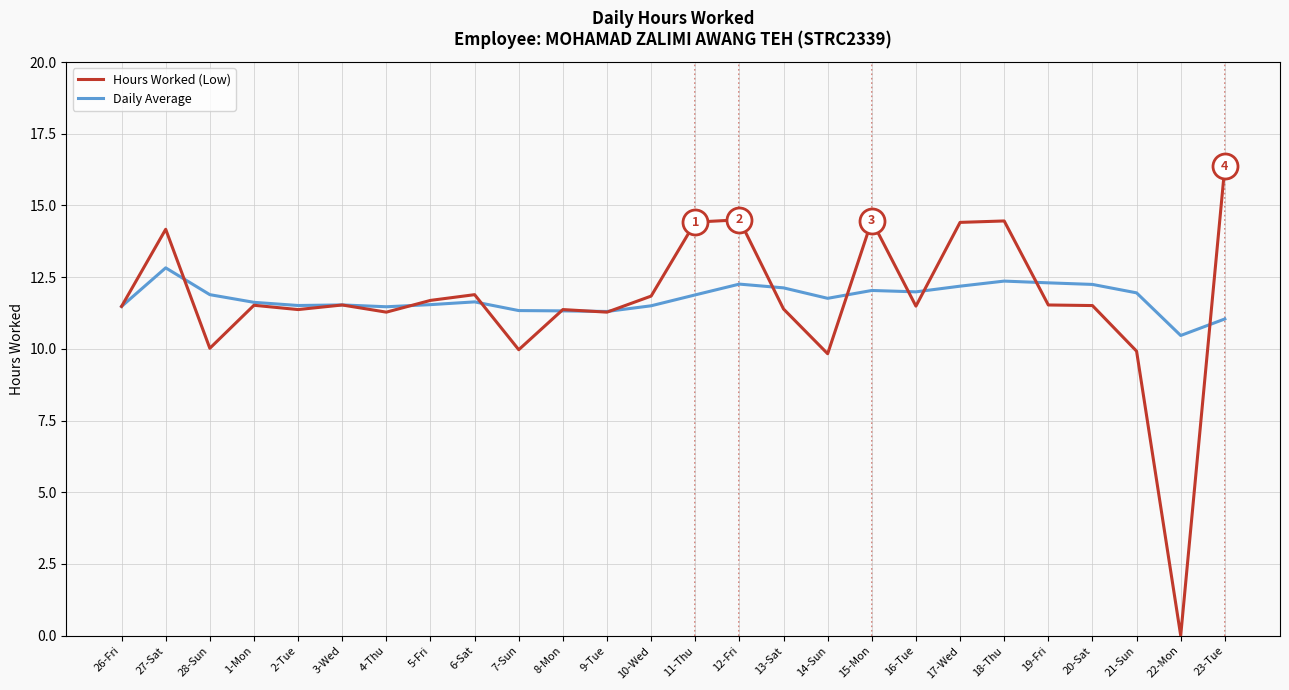

What is the sum of all Daily Average values?

305.6